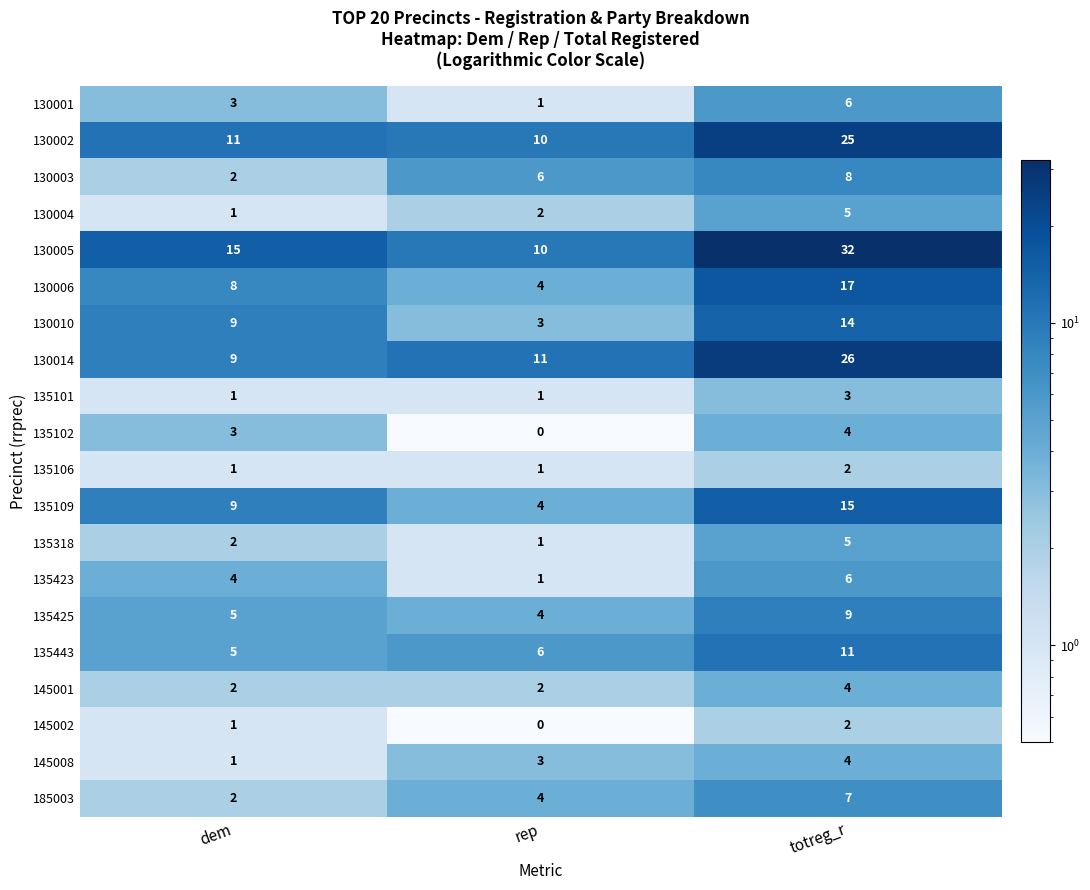

At how many categories does at least one series exceed 5?

3